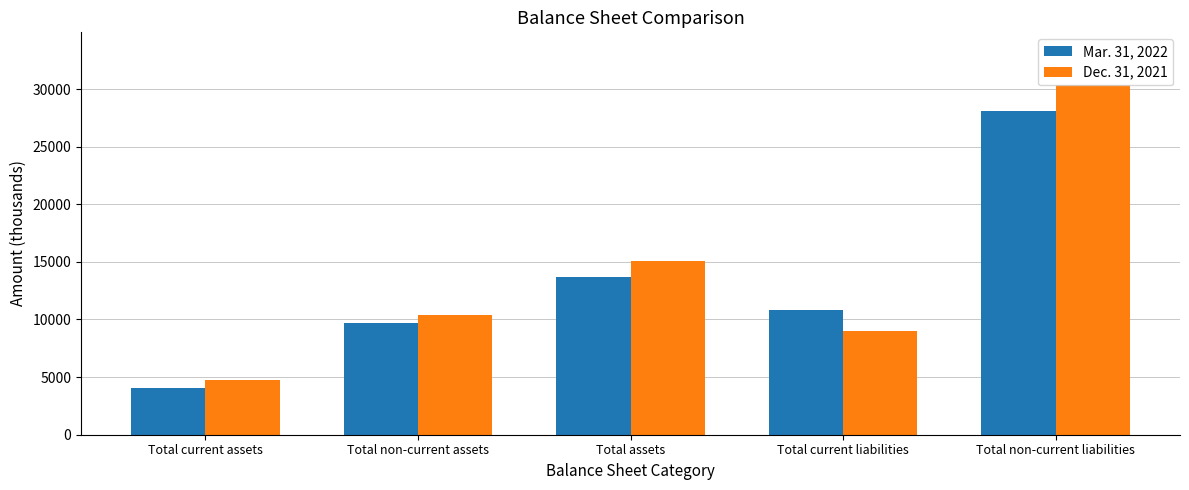

What is the lowest value of the Dec. 31, 2021 series?

4716